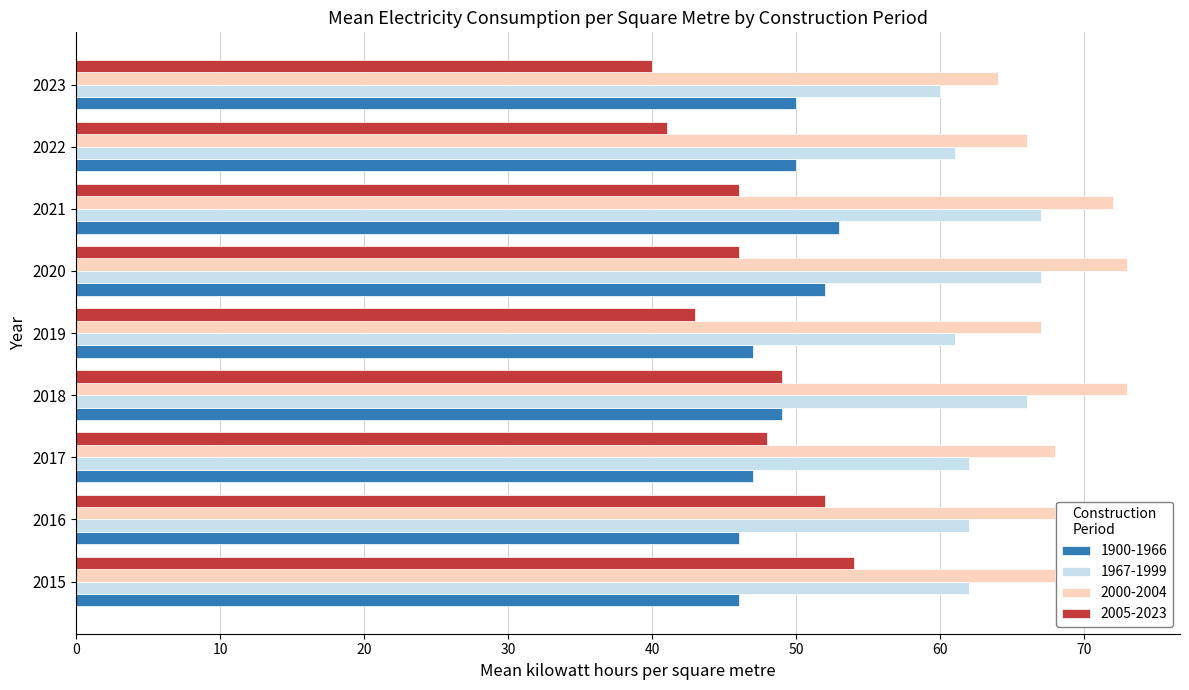

The 1967-1999 series shows 21 at 2016. True or false?

False